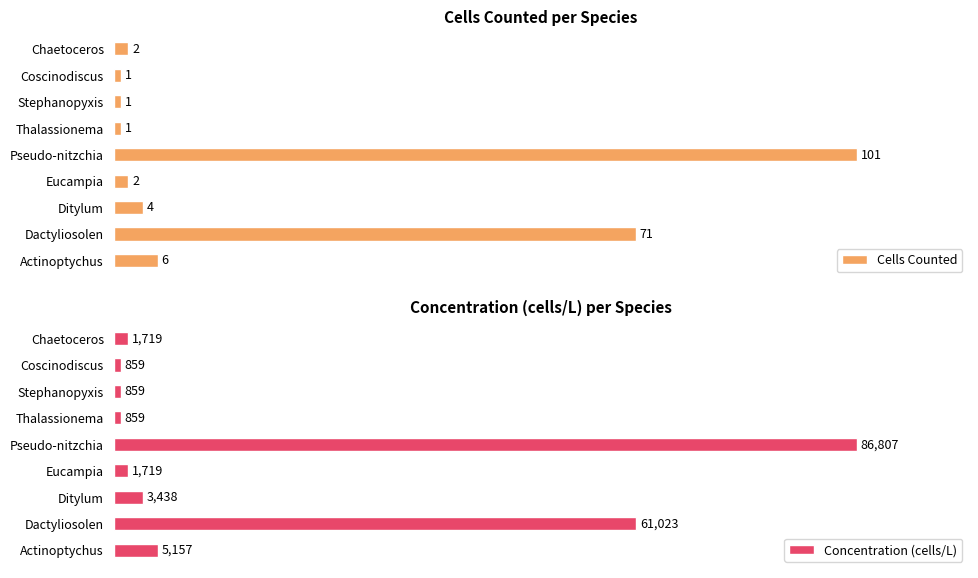

List the series in order of their overall mean, lowest first.

Cells Counted, Concentration (cells/L)